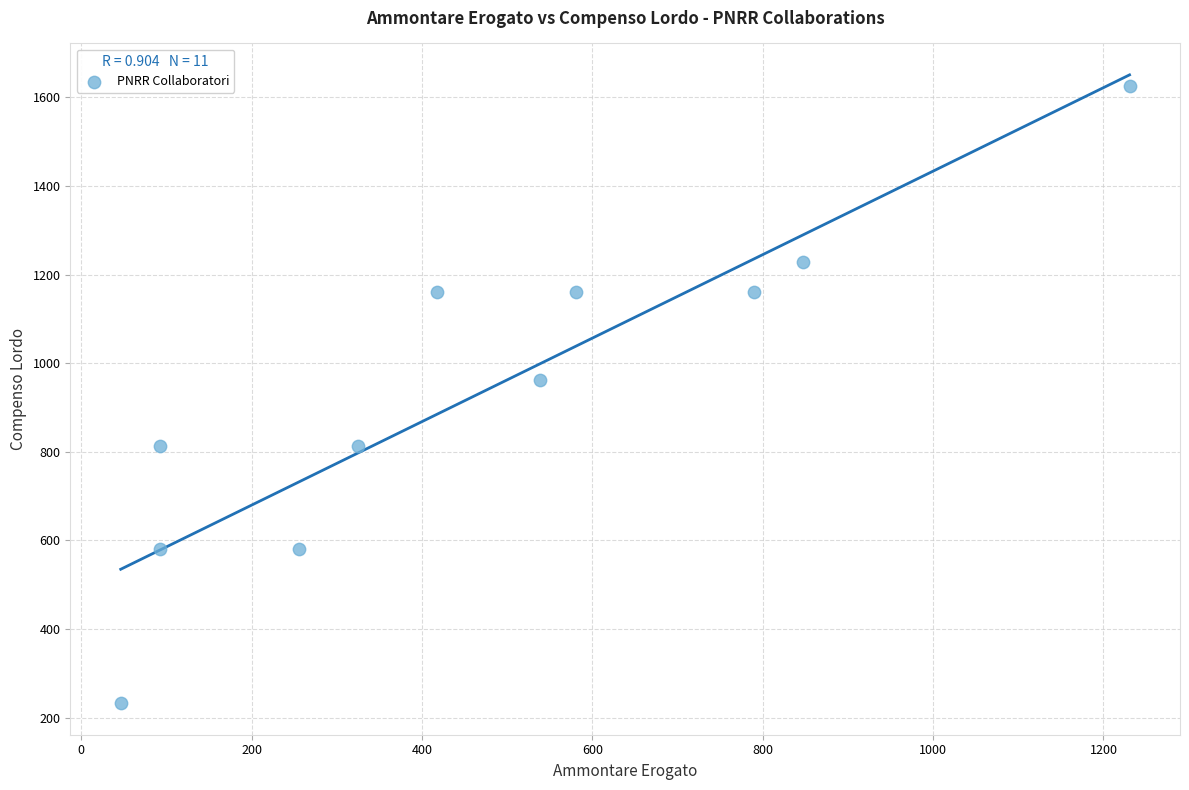

What Y value in the scatter plot is closest to 928?

962.0